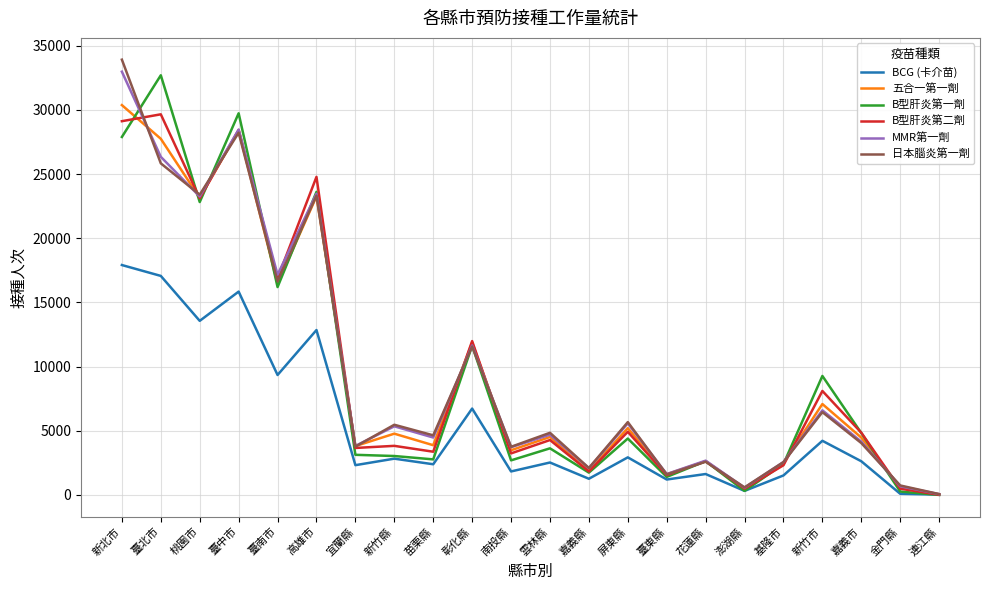

How many lines are shown in the chart?

6